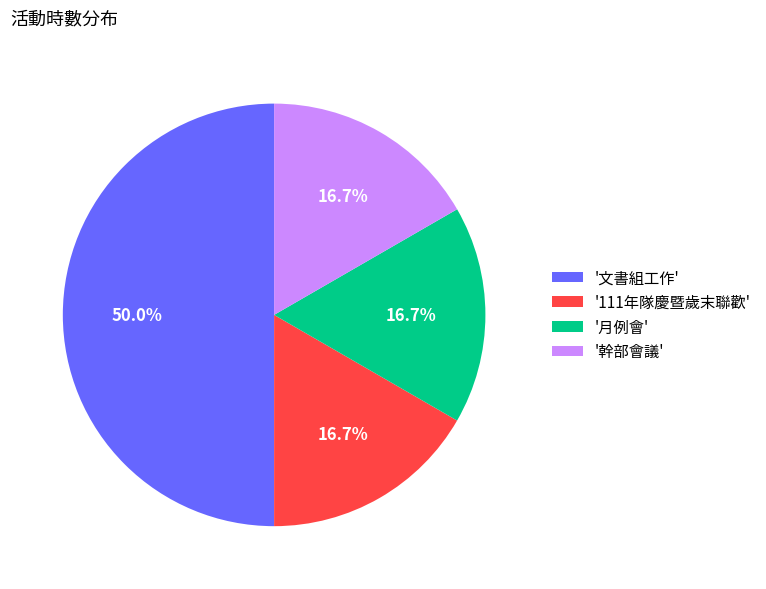

Which category has the biggest portion of the pie?

'文書組工作'